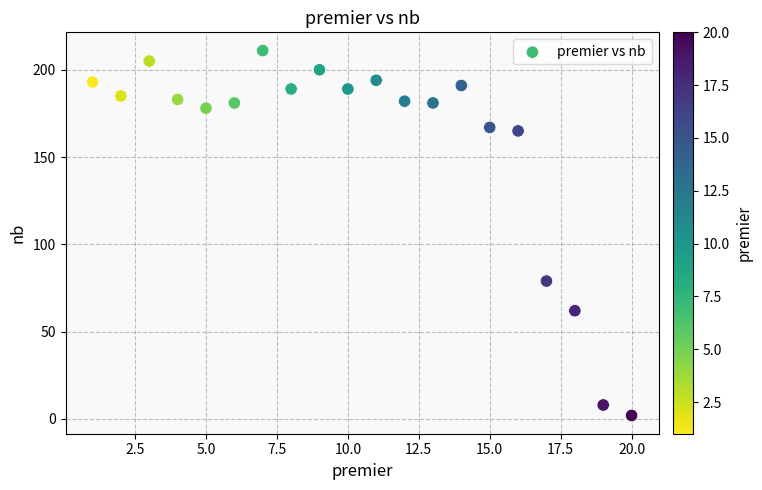

What Y value in the scatter plot is closest to 106?

79